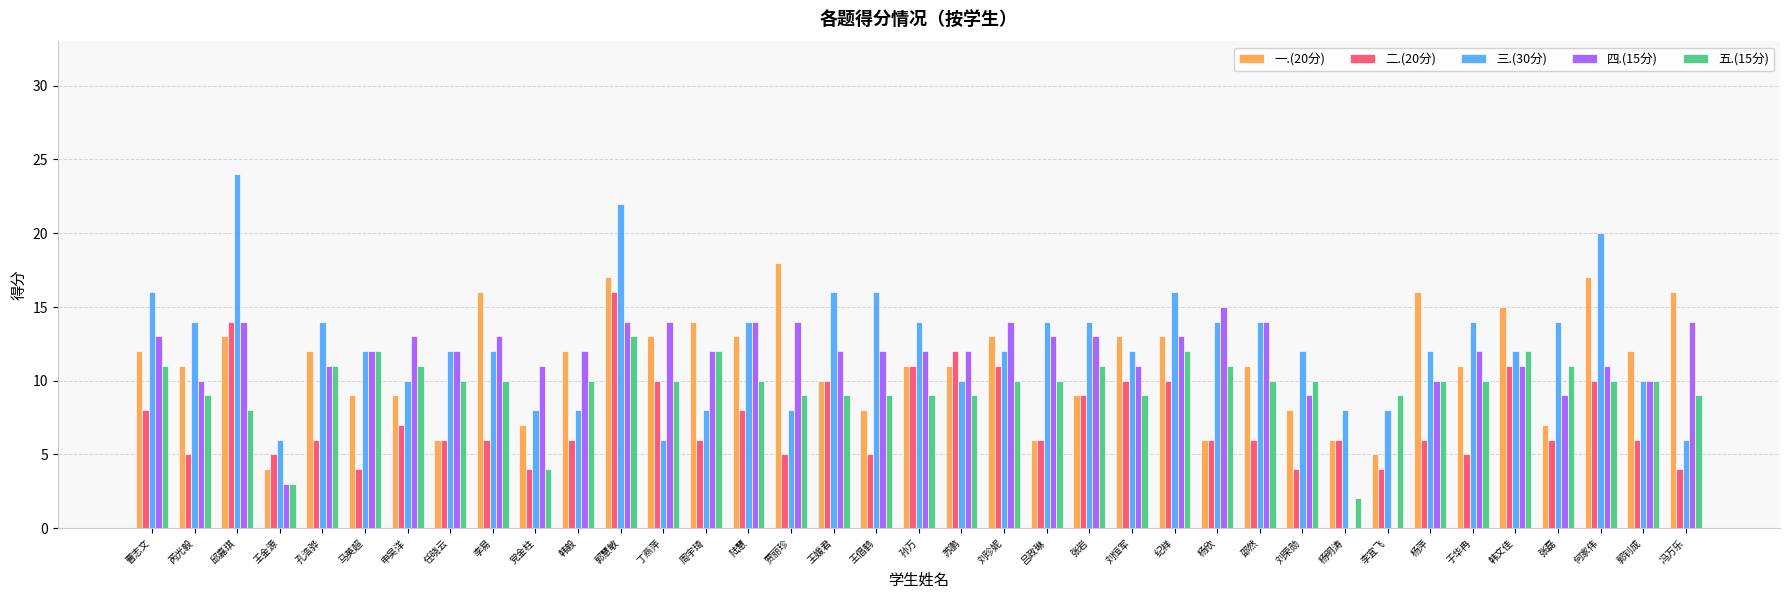

The 三.(30分) series shows 24 at 邱嘉琪. True or false?

True